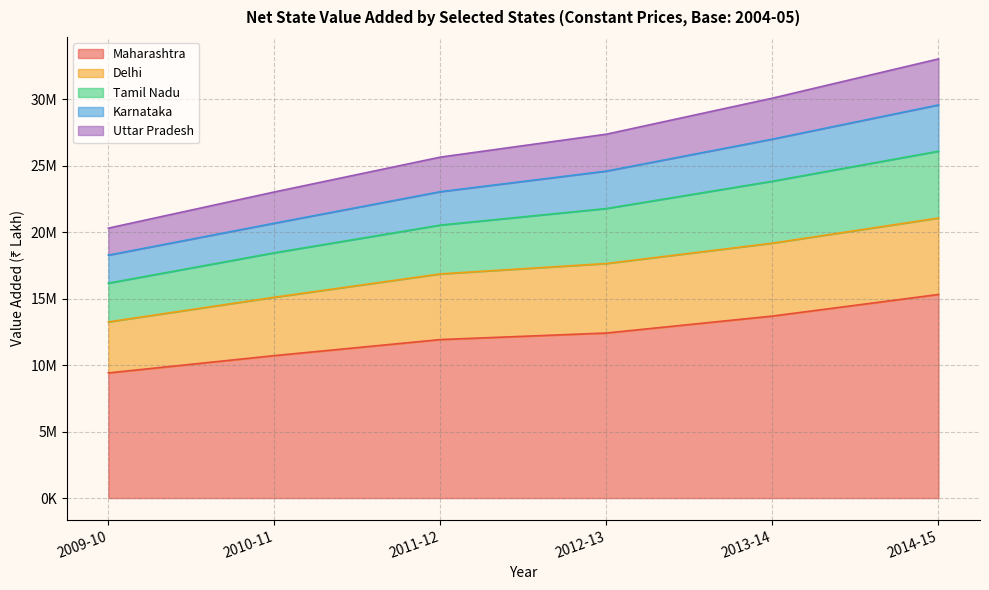

True or false: Delhi has a value of 9807056 at 2013-14.

False